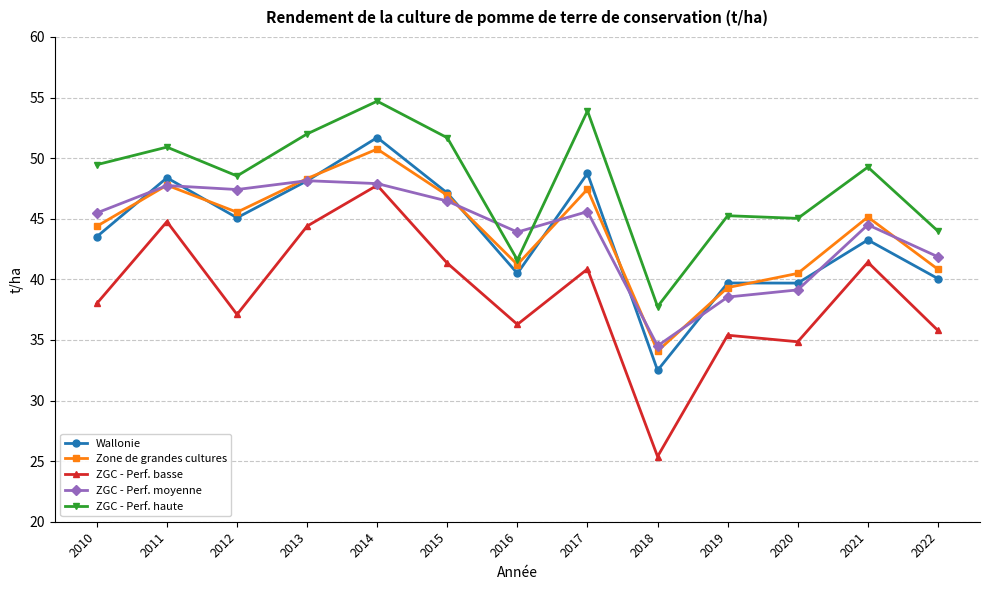

How many intersections are there between ZGC - Perf. moyenne and Wallonie?

8